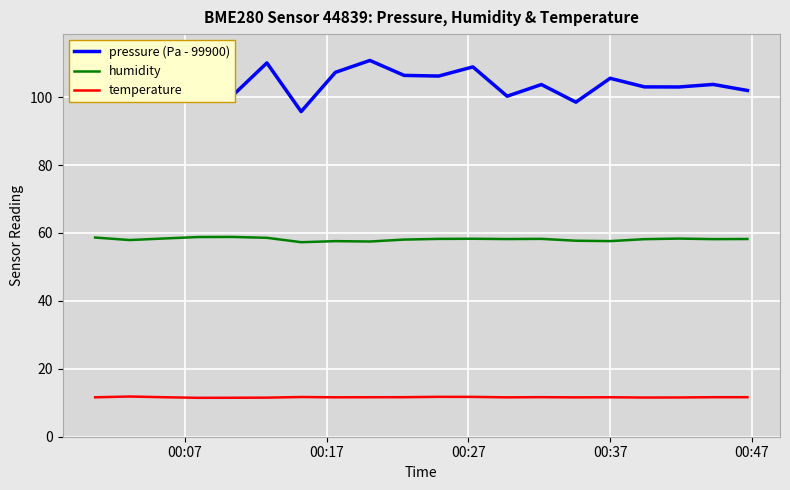

True or false: humidity and temperature intersect in this chart.

False